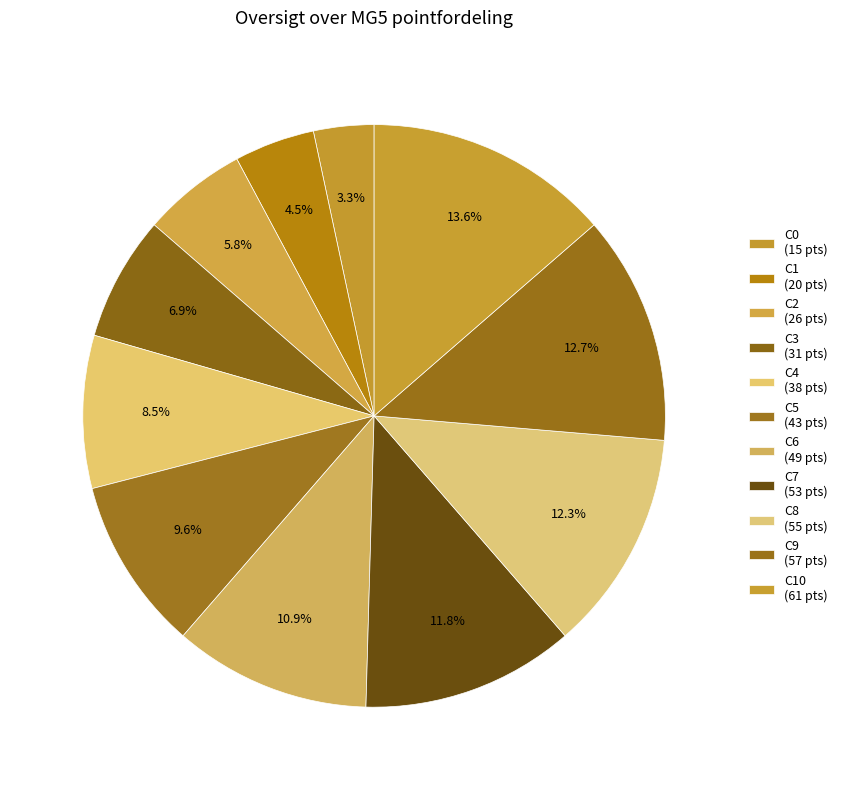

Rank the categories by value from lowest to highest.

C0, C1, C2, C3, C4, C5, C6, C7, C8, C9, C10